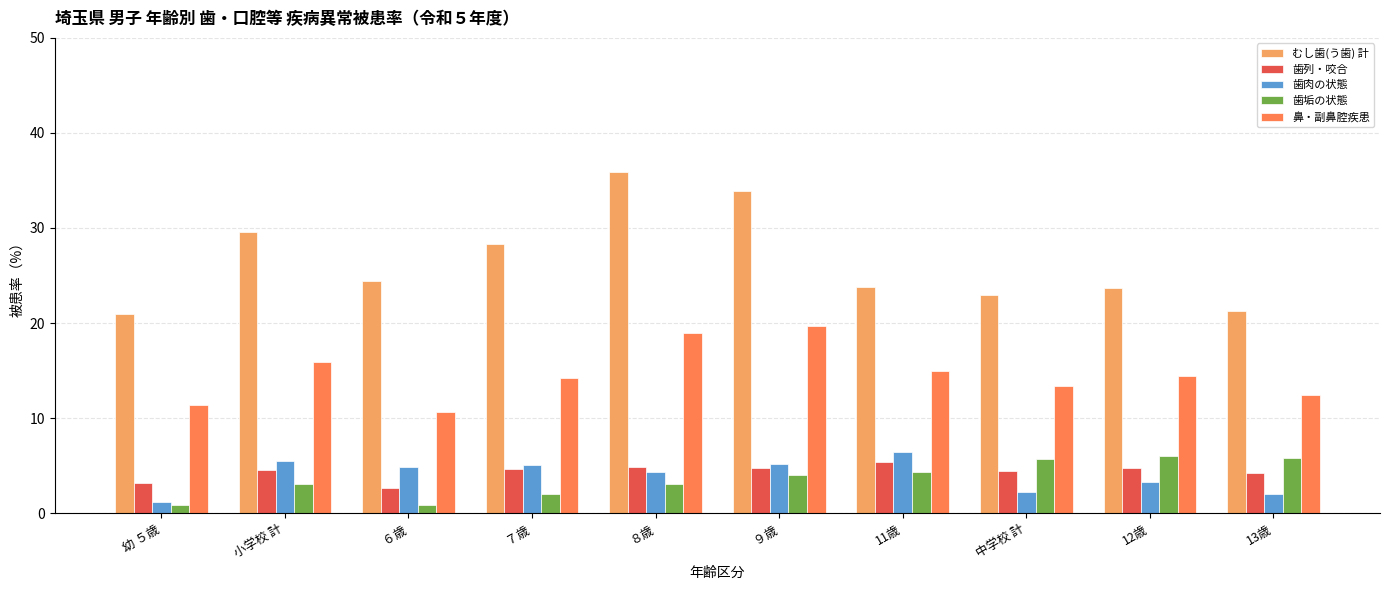

List the series in order of their peak value, highest first.

むし歯(う歯) 計, 鼻・副鼻腔疾患, 歯肉の状態, 歯垢の状態, 歯列・咬合